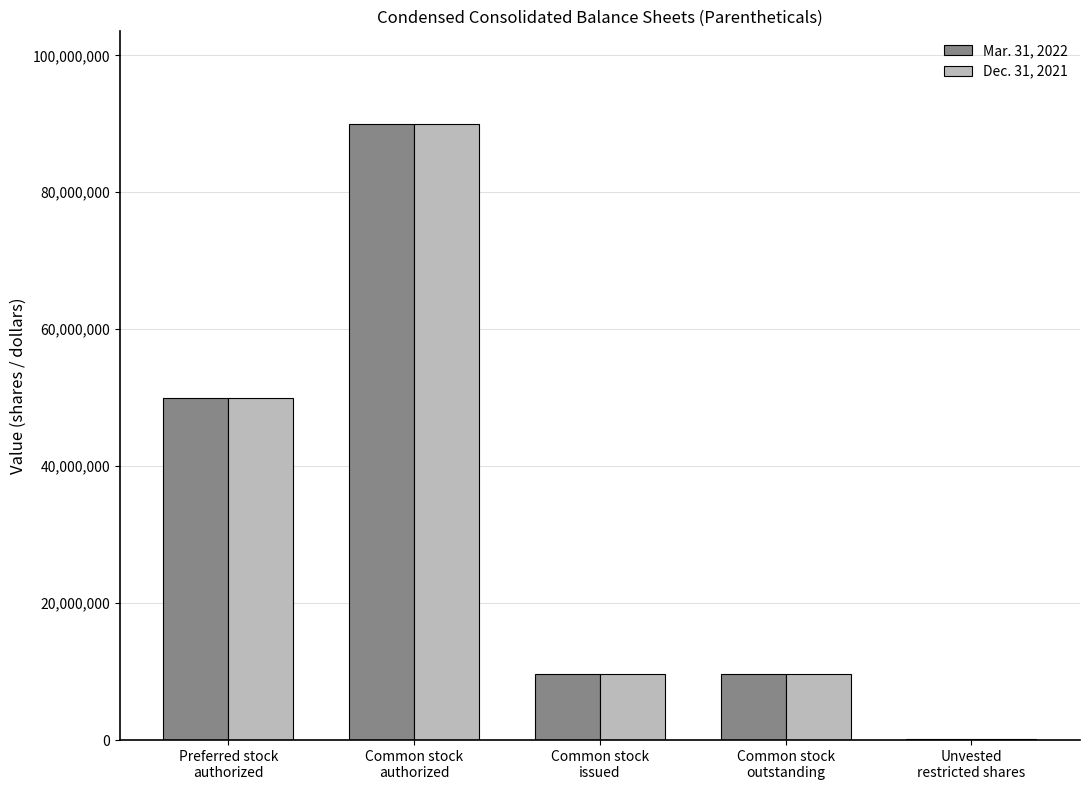

Count the number of categories in the chart.

5